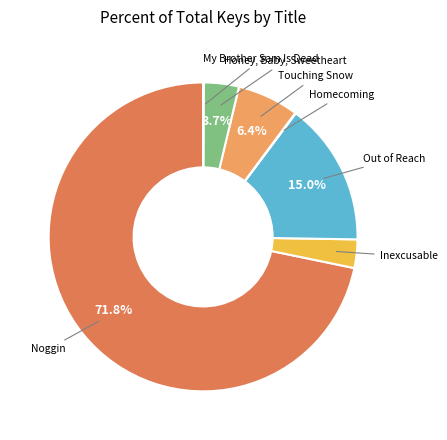

Rank the categories by value from lowest to highest.

My Brother Sam Is Dead, Homecoming, Inexcusable, Honey, Baby, Sweetheart, Touching Snow, Out of Reach, Noggin